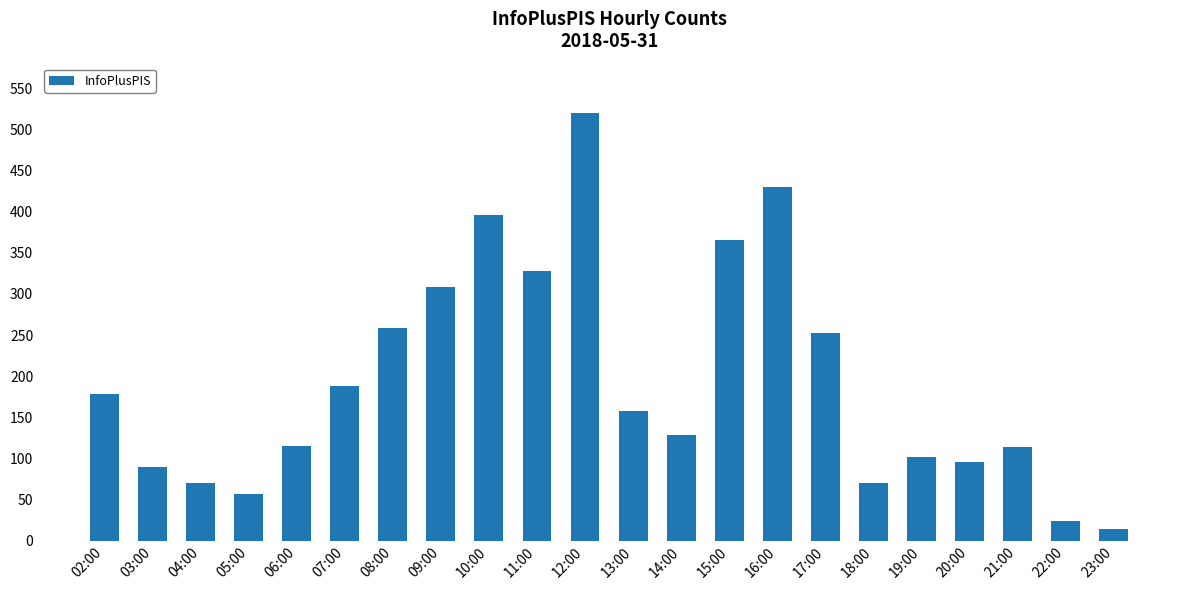

Between 21:00 and 15:00, which is larger?

15:00